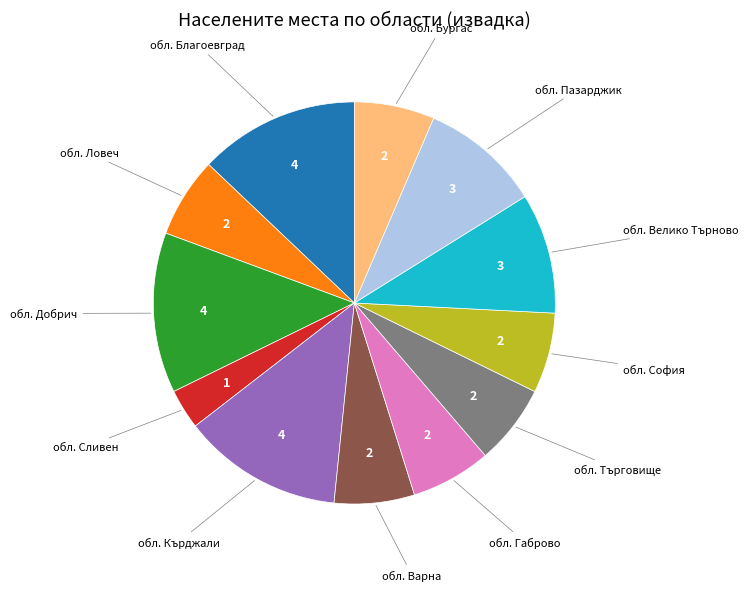

Is there any slice that represents more than half of the pie?

No